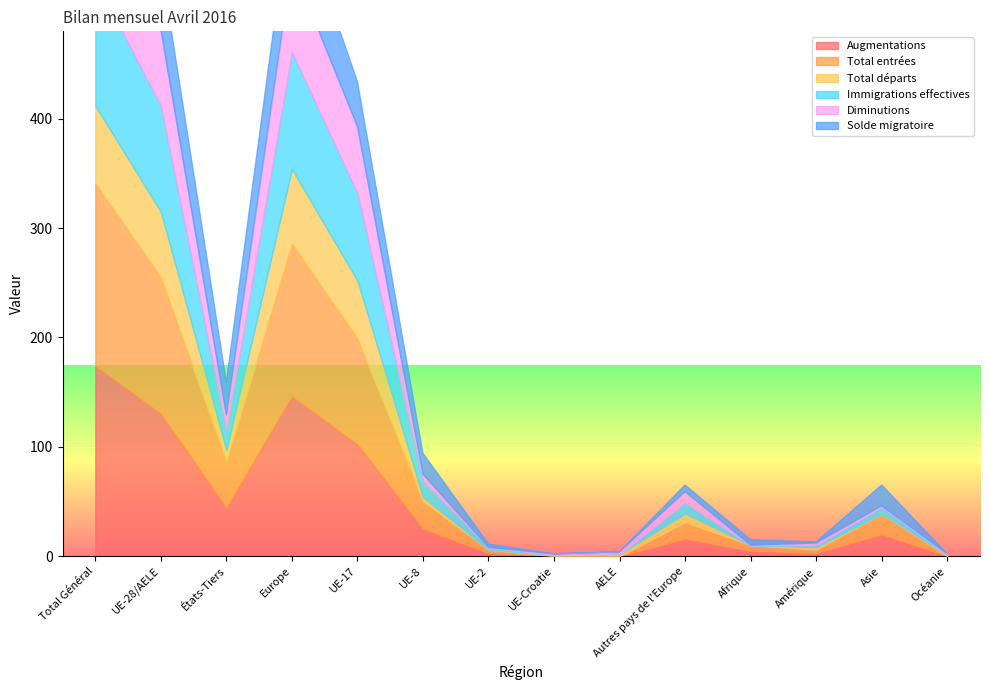

True or false: Total entrées has more than 0 points higher than both neighbors.

True